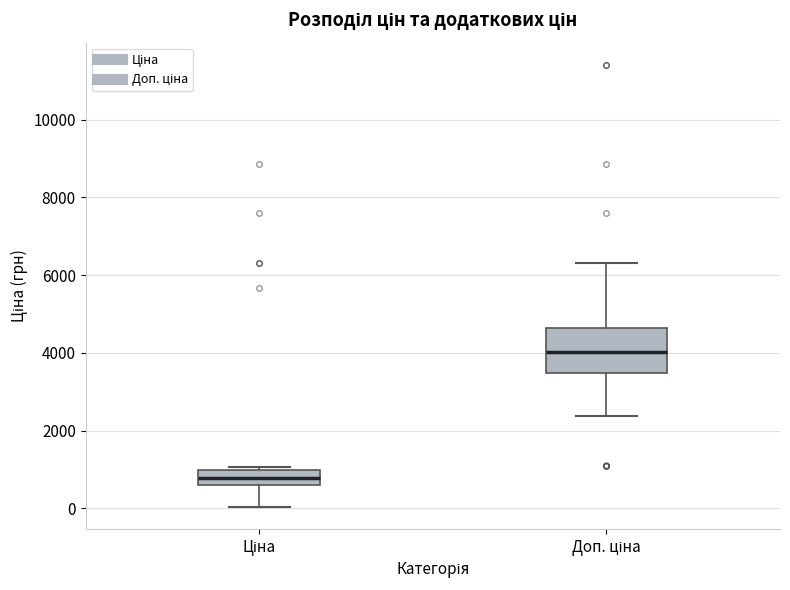

Reading left to right, read every box against the y-axis: the position of its median line, the range the box covers, and the ends of its whiskers. The values are not printed on the chart, so give them approximately, as read against the axis.

Ціна: median 800, box 600 to 1000, whiskers 0 to 1000 (just above the box's upper edge)
Доп. ціна: median 4000, box 3400 to 4600, whiskers 2400 to 6400